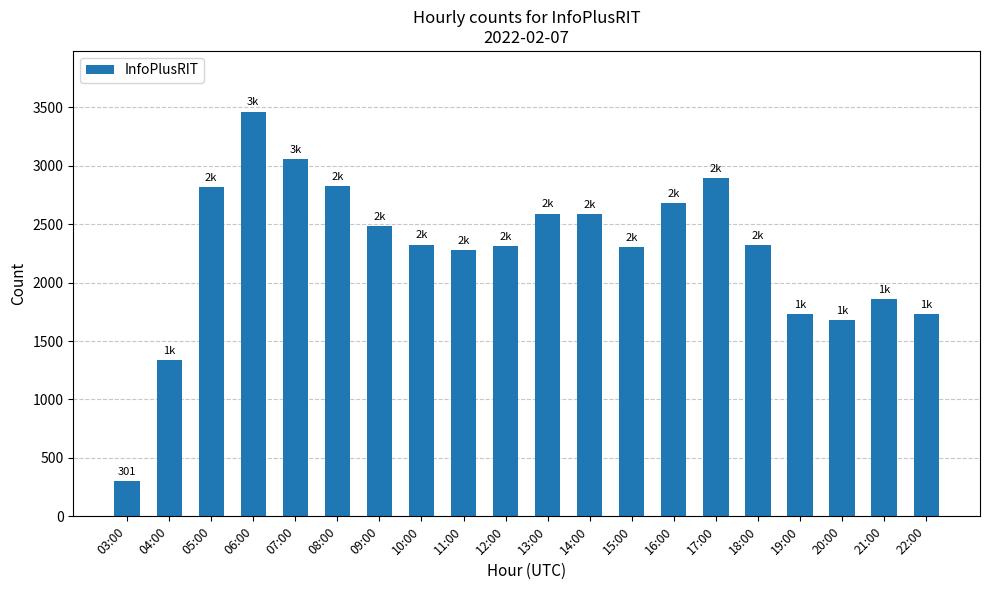

Between 05:00 and 19:00, which is larger?

05:00